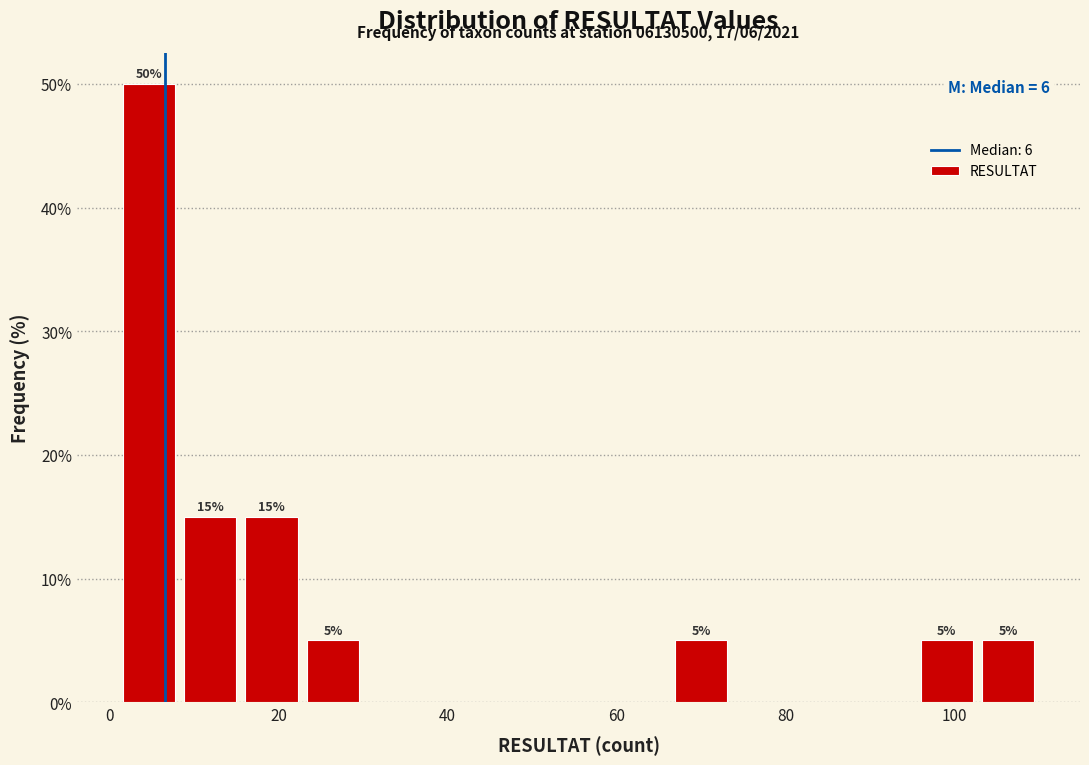

Around what value on the x-axis is the tallest bar? Give the approximate position of its centre, as read against the axis.

4